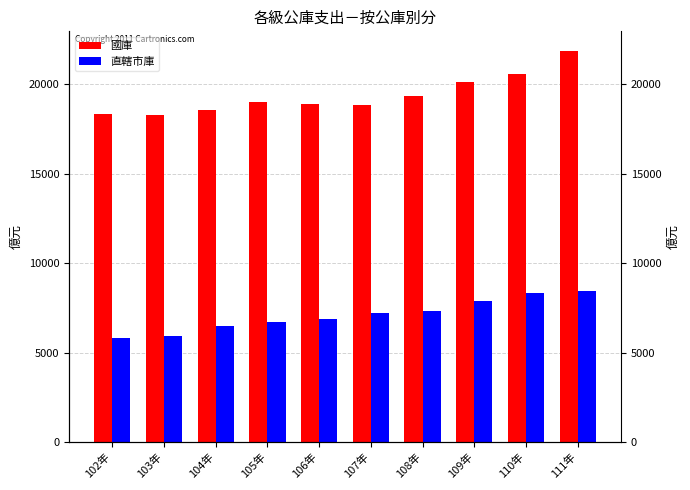

Rank the series by their average value, from lowest to highest.

直轄市庫, 國庫